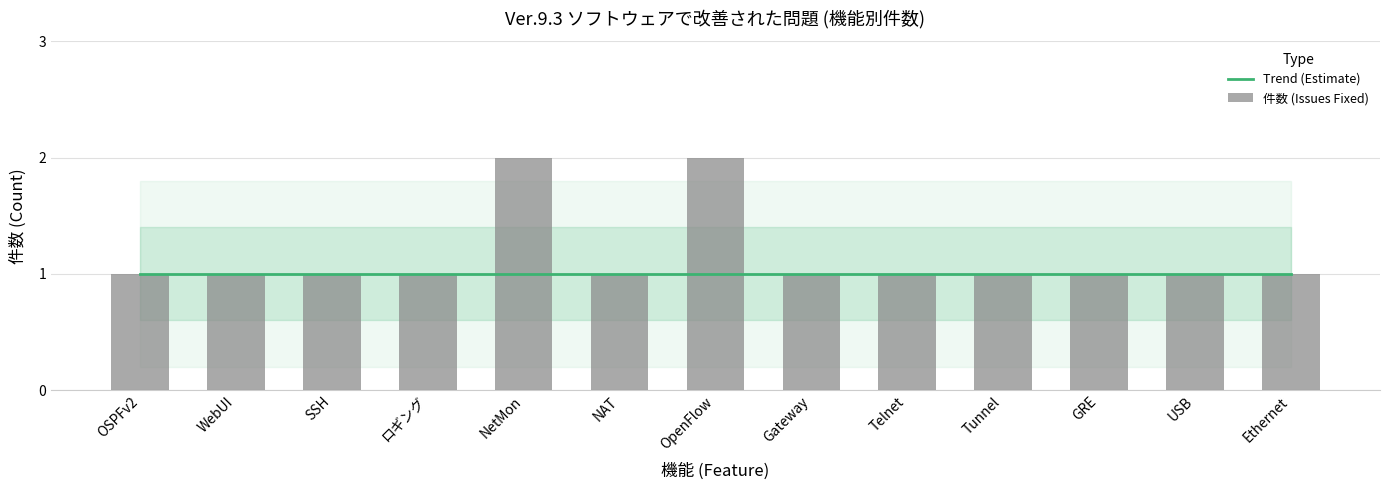

What is the difference between the second highest and minimum values in the 件数 (Issues Fixed) series?

1